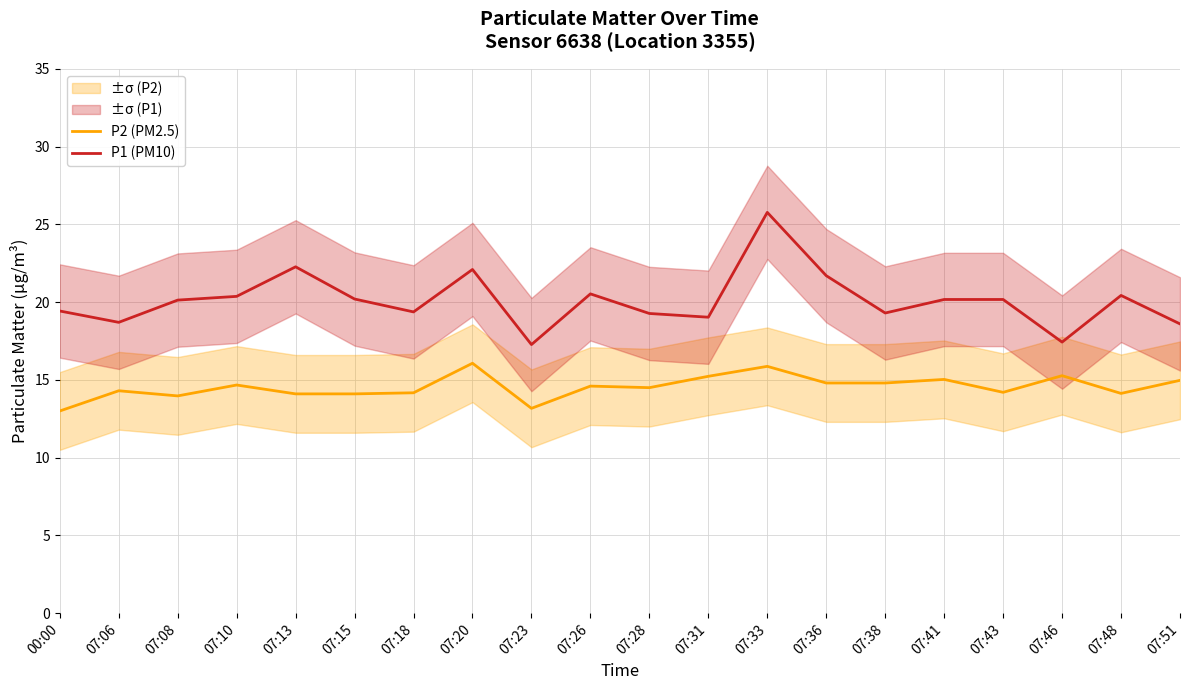

Reading right to left, transcribe all the data shown in this chart.

P2 (PM2.5): 07:51=15.0	07:48=14.1	07:46=15.3	07:43=14.2	07:41=15.0	07:38=14.8	07:36=14.8	07:33=15.9	07:31=15.2	07:28=14.5	07:26=14.6	07:23=13.2	07:20=16.1	07:18=14.2	07:15=14.1	07:13=14.1	07:10=14.7	07:08=14.0	07:06=14.3	00:00=13.0
P1 (PM10): 07:51=18.6	07:48=20.4	07:46=17.4	07:43=20.2	07:41=20.2	07:38=19.3	07:36=21.7	07:33=25.8	07:31=19.0	07:28=19.3	07:26=20.5	07:23=17.3	07:20=22.1	07:18=19.4	07:15=20.2	07:13=22.3	07:10=20.4	07:08=20.1	07:06=18.7	00:00=19.4